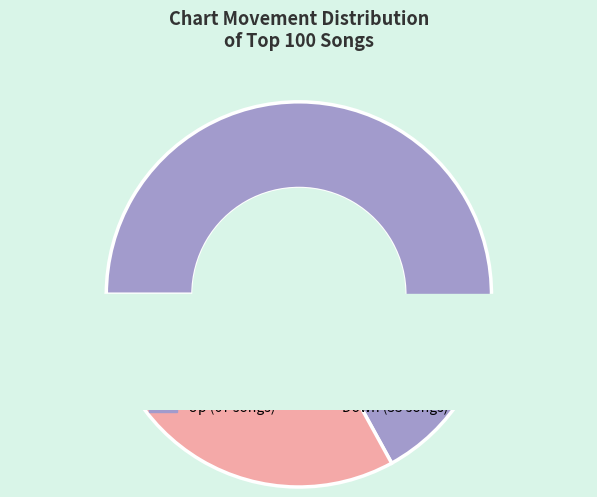

What is the smallest slice in the pie chart?

down